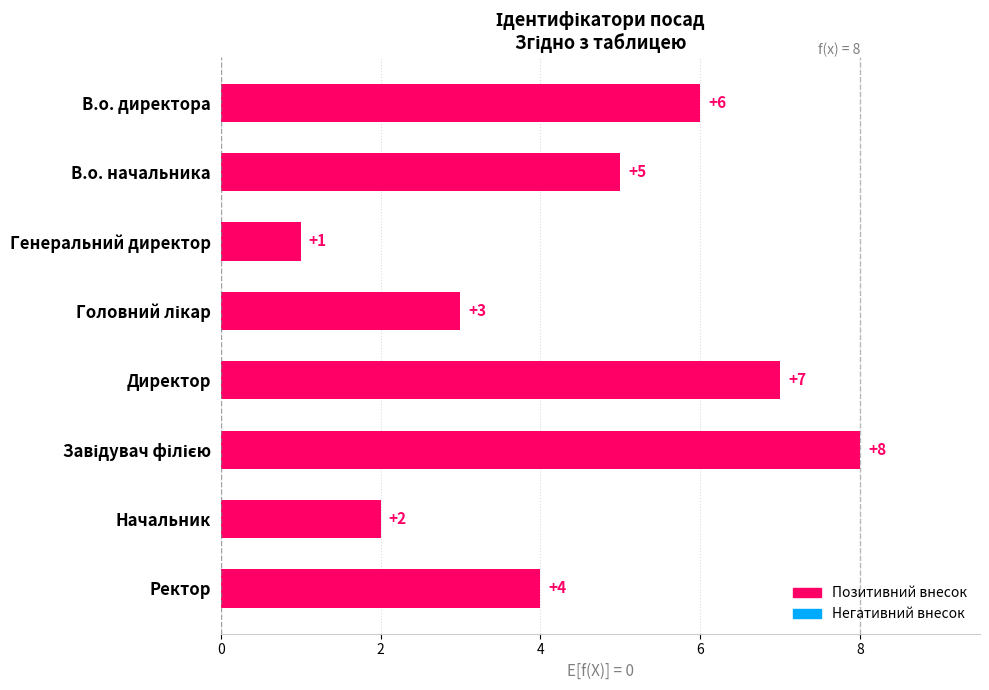

How many values are below 5?

4